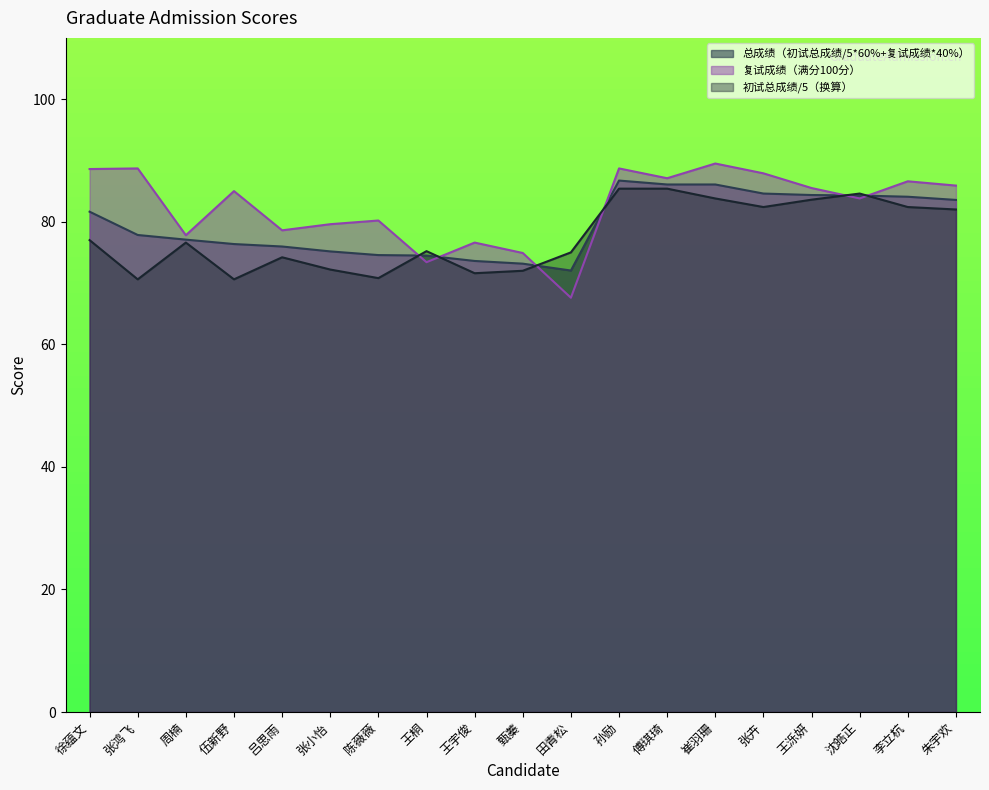

True or false: 复试成绩（满分100分） has more than 2 points higher than both neighbors.

True